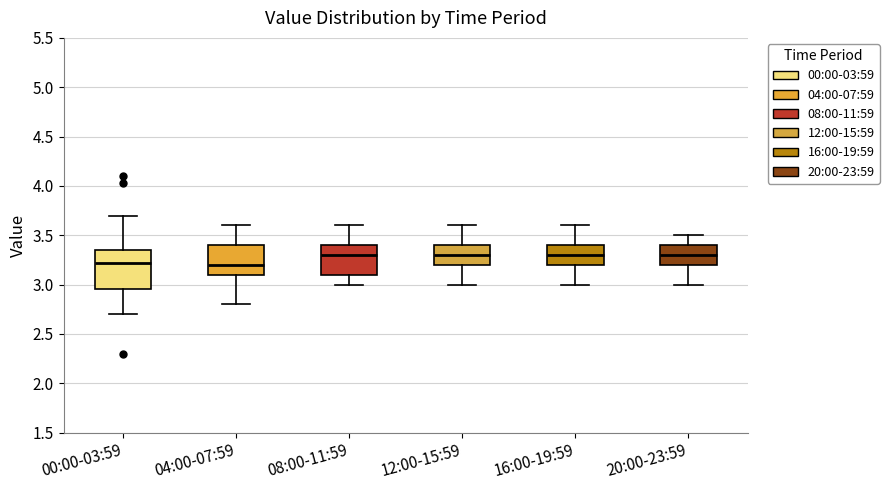

Reading left to right, read every box against the y-axis: the position of its median line, the range the box covers, and the ends of its whiskers. The values are not printed on the chart, so give them approximately, as read against the axis.

00:00-03:59: median 3.20, box 2.95 to 3.35, whiskers 2.70 to 3.70
04:00-07:59: median 3.20, box 3.10 to 3.40, whiskers 2.80 to 3.60
08:00-11:59: median 3.30, box 3.10 to 3.40, whiskers 3.00 to 3.60
12:00-15:59: median 3.30, box 3.20 to 3.40, whiskers 3.00 to 3.60
16:00-19:59: median 3.30, box 3.20 to 3.40, whiskers 3.00 to 3.60
20:00-23:59: median 3.30, box 3.20 to 3.40, whiskers 3.00 to 3.50